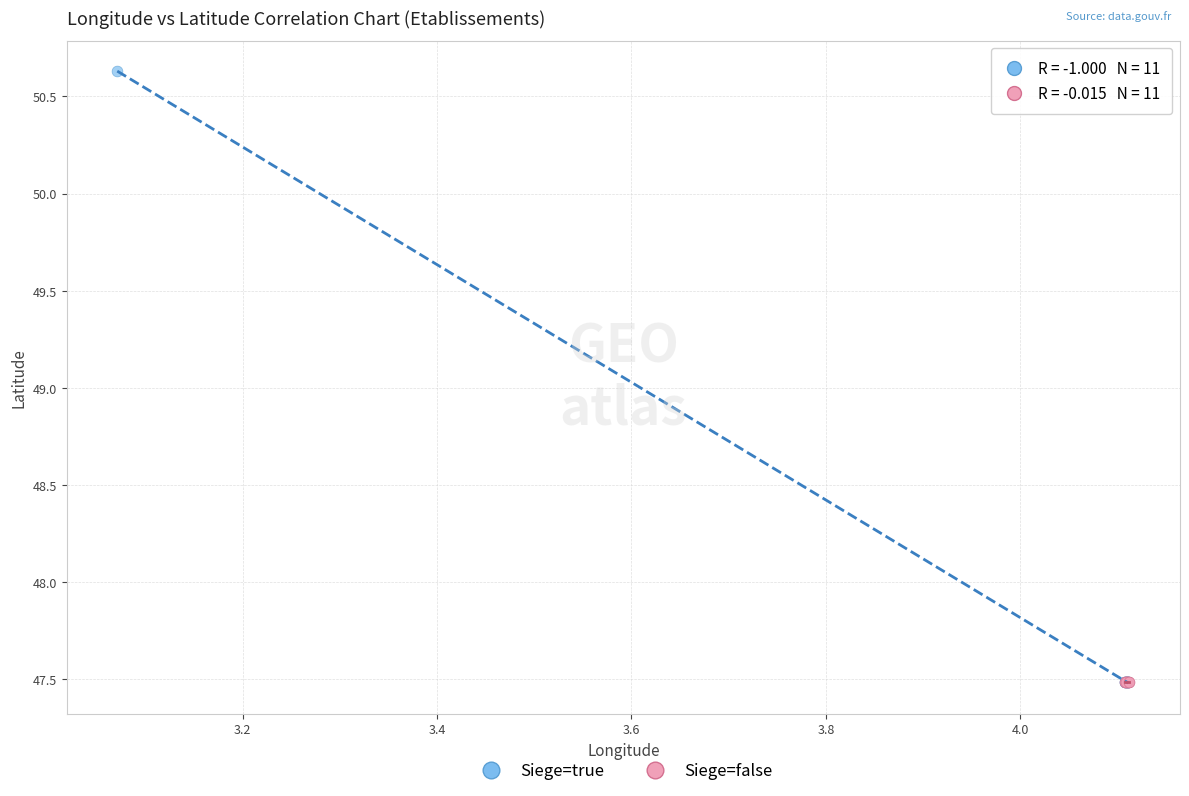

What are all the series names shown in the legend?

Siege=true, Siege=false